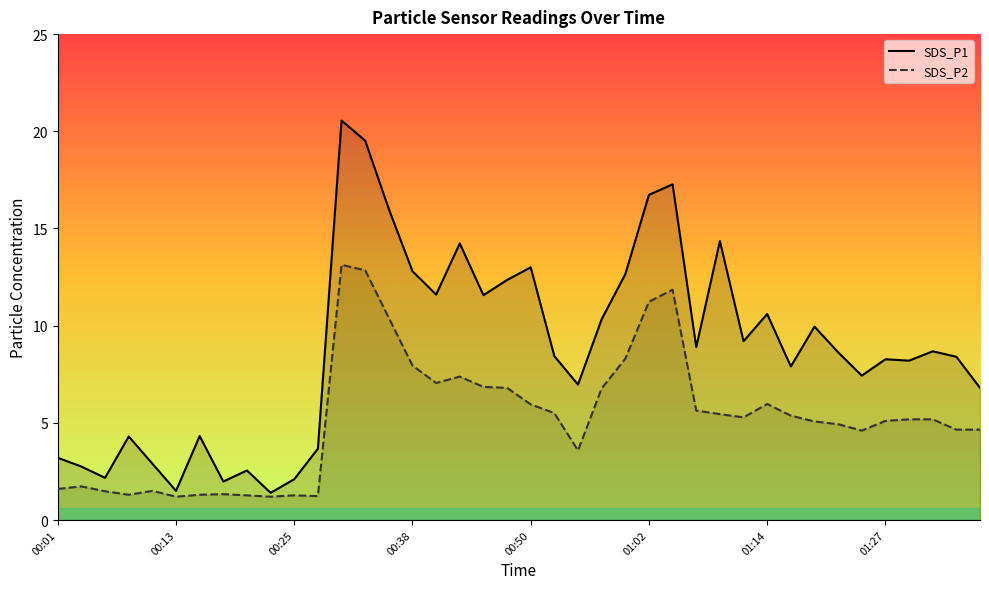

What is the sum of all SDS_P2 values?

209.1